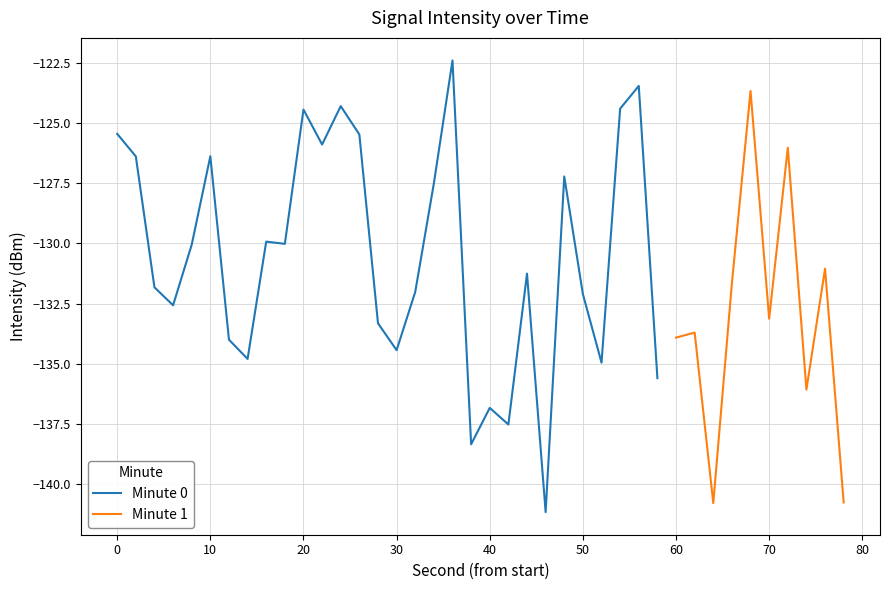

Is it true that Minute 0 equals -134.4 at 30?

True